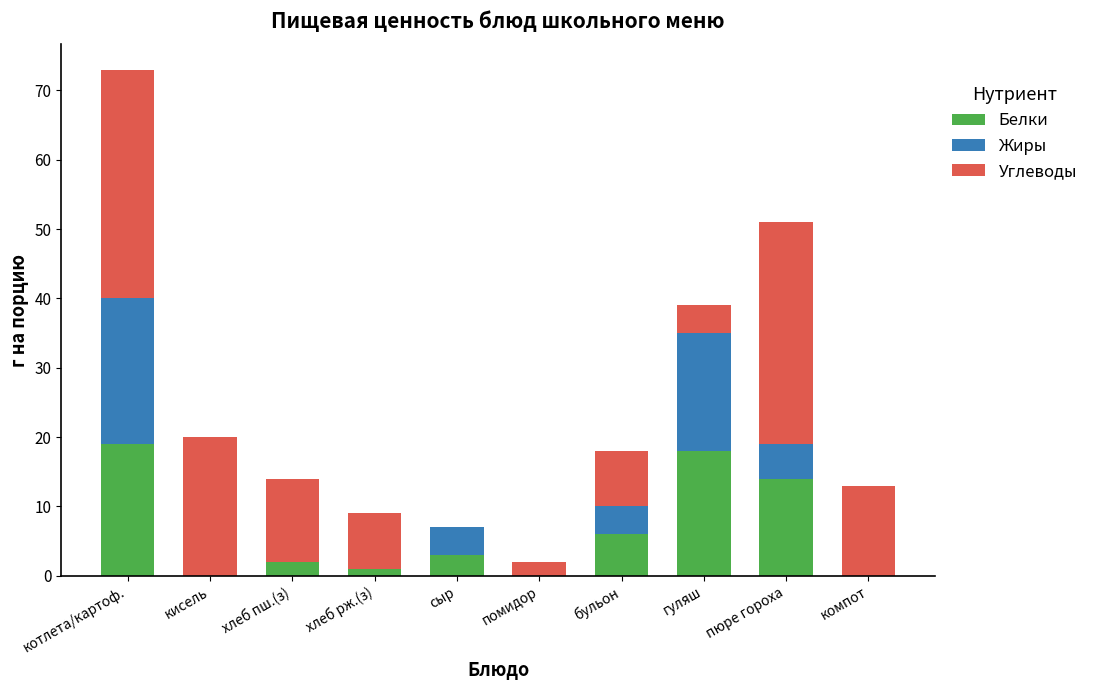

Count the number of data series in this chart.

3